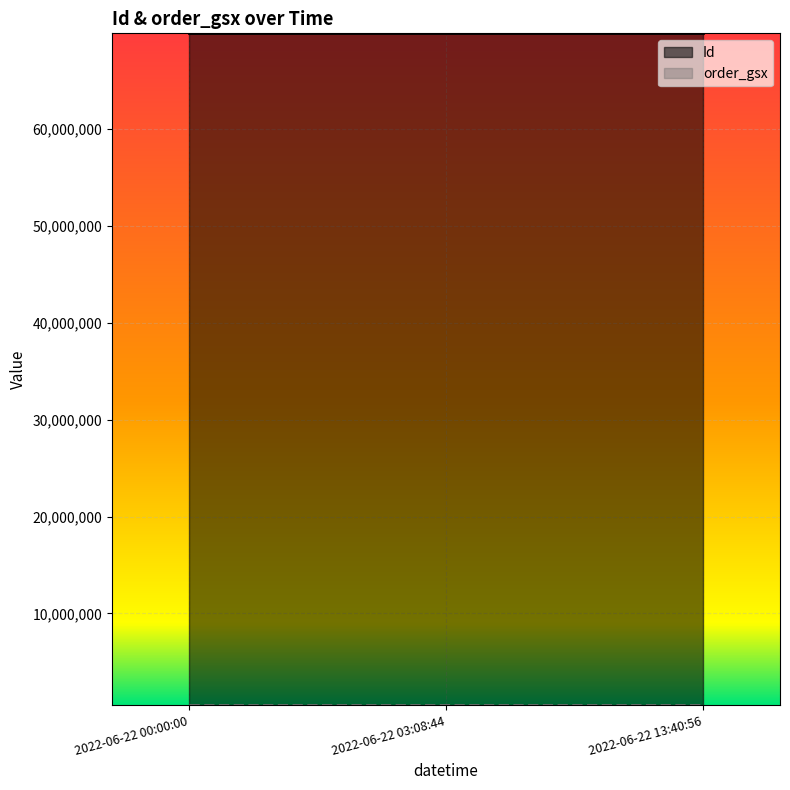

The Id series shows 69887872 at 2022-06-22 13:40:56. True or false?

True